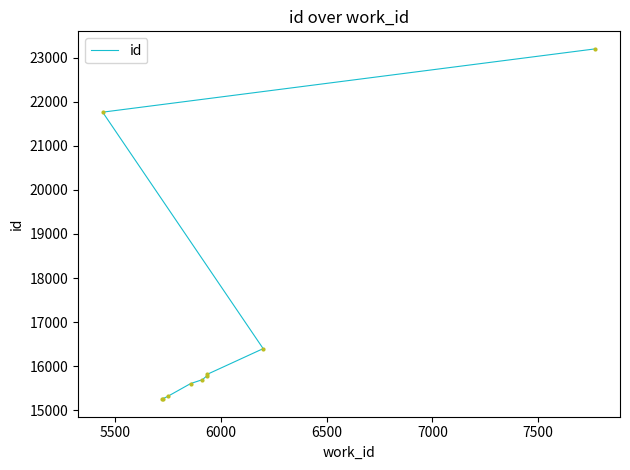

How many values are below 15778?

5